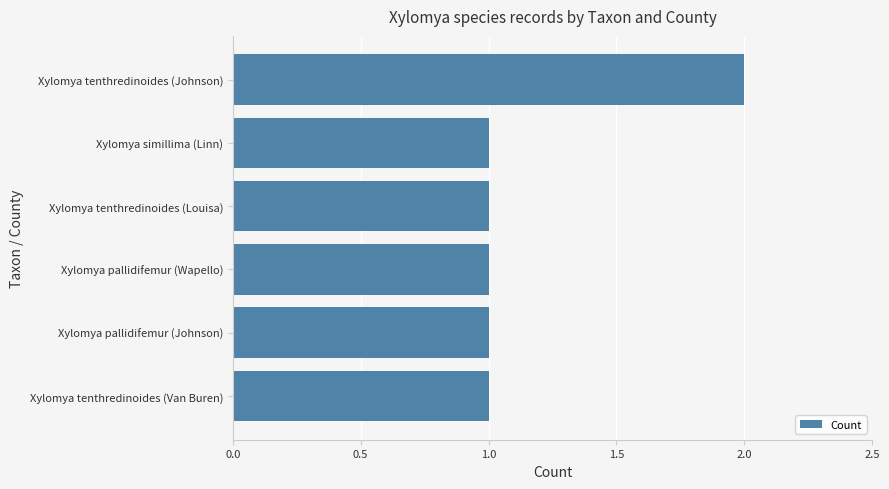

Is it true that the value at Xylomya tenthredinoides (Van Buren) is 2?

False